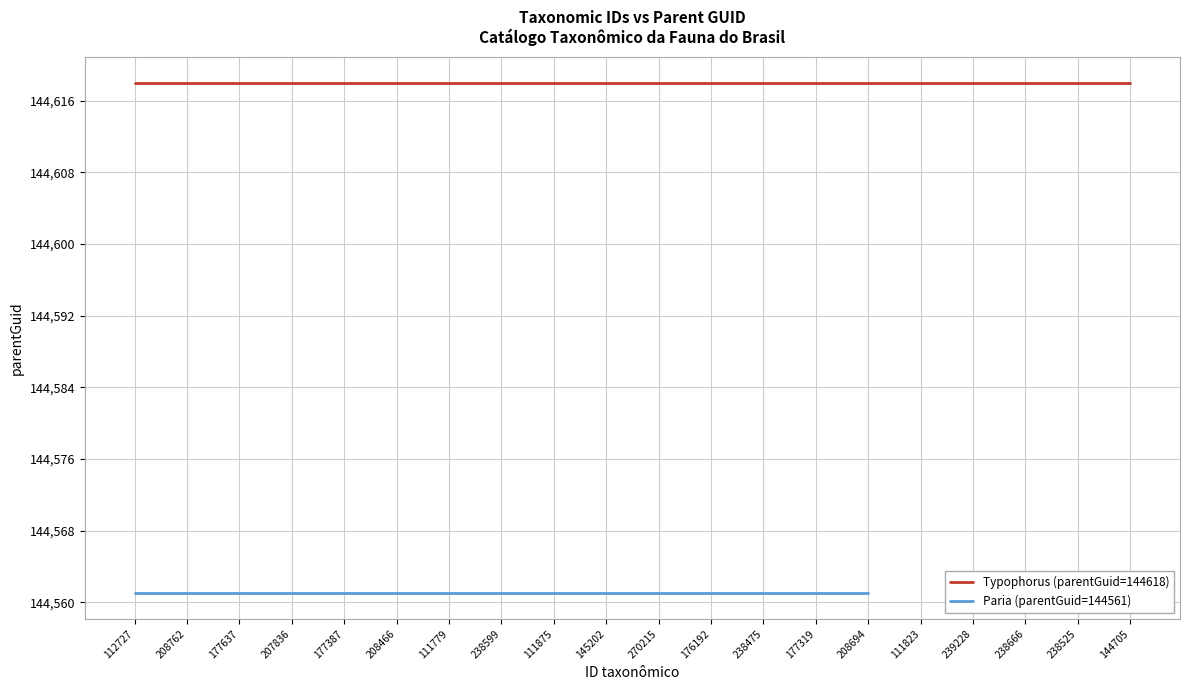

Which label corresponds to the smallest value in the chart?

112727